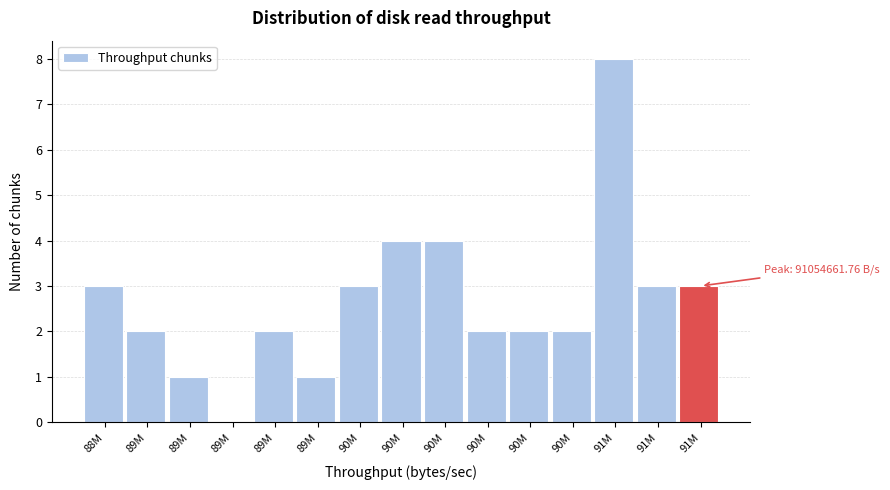

Count the number of data series in this chart.

1